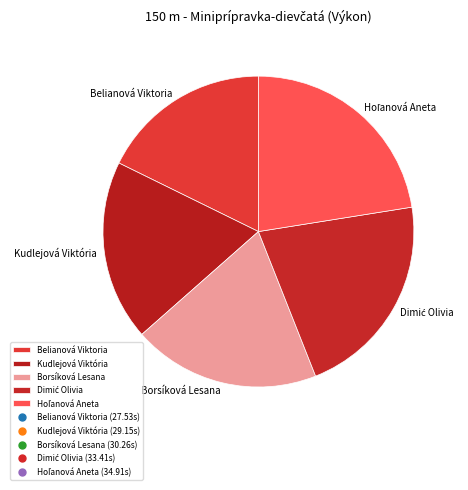

Which slice is the smallest?

Belianová Viktoria